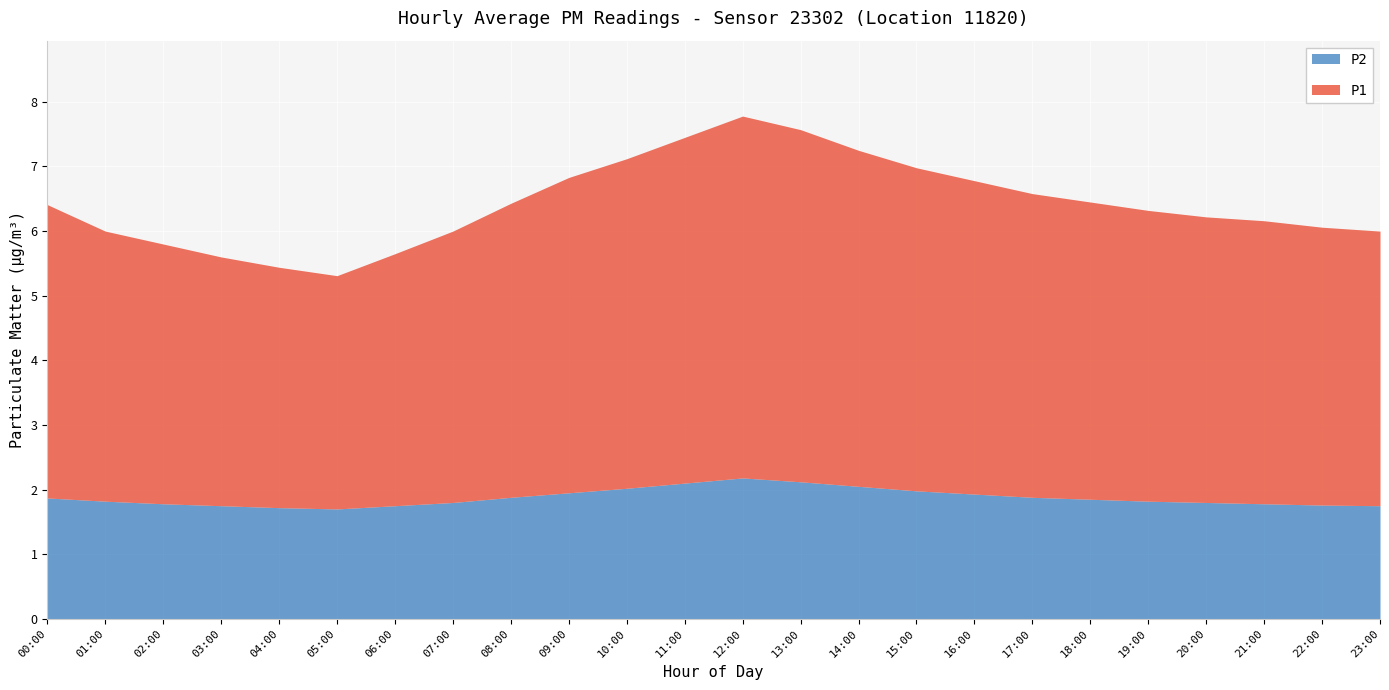

Rank the series by their maximum value, from lowest to highest.

P2, P1